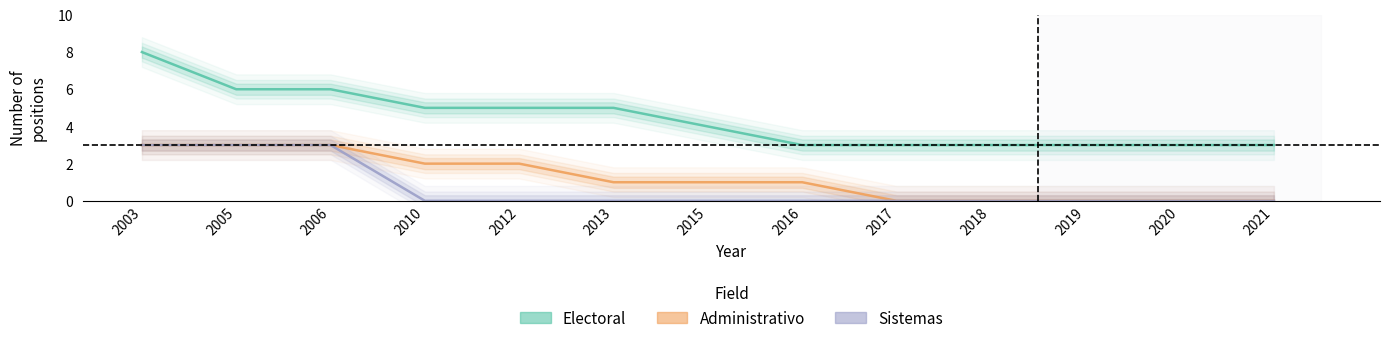

How many lines are shown in the chart?

3